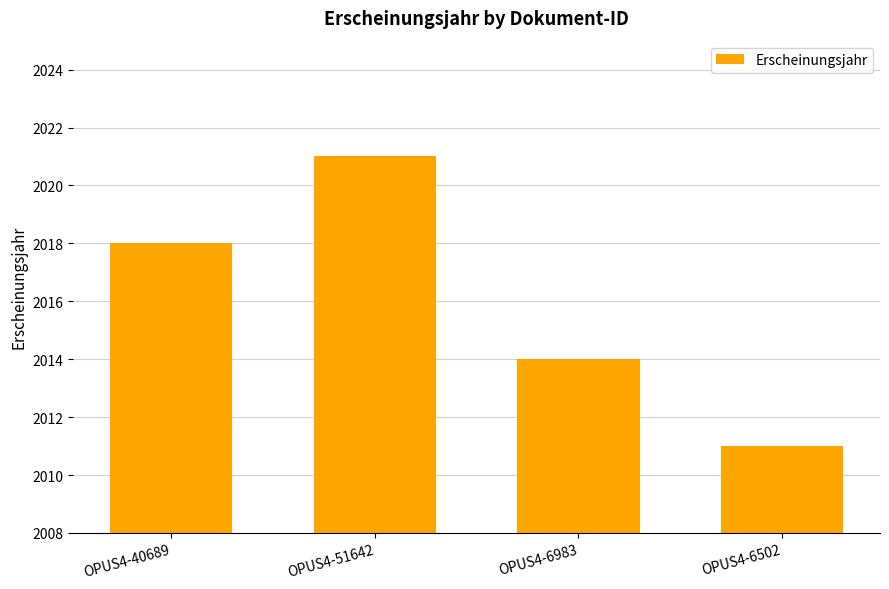

Reading left to right, what are all the values shown in this chart?

2018	2021	2014	2011